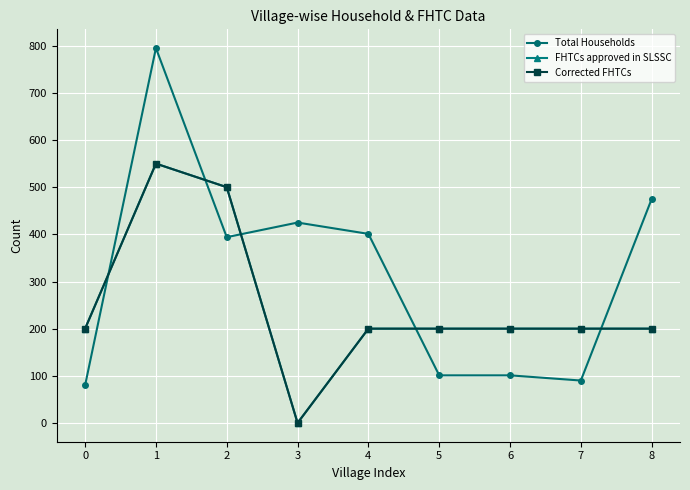

Which series changed the most between 6 and 7?

Total Households